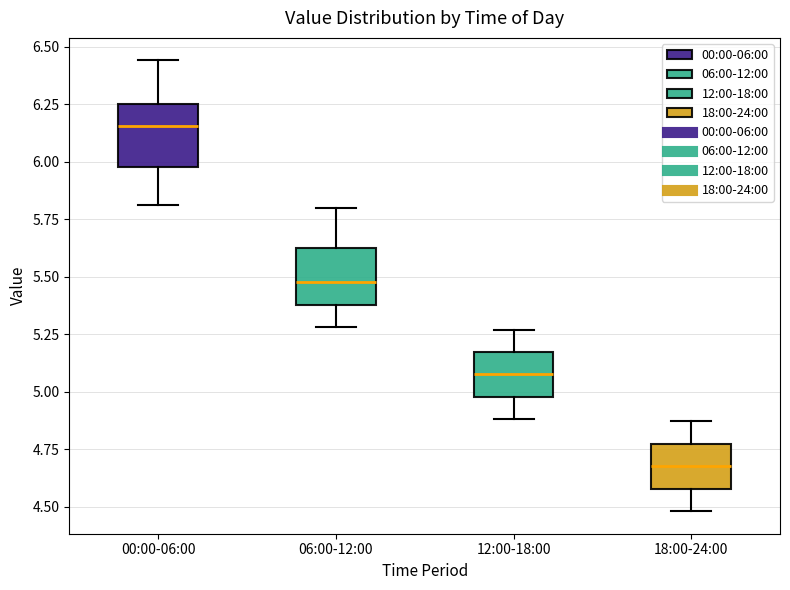

Reading left to right, transcribe this box plot: for each box, give where its median line is, the range the box spans, and where its two whiskers end, as read against the y-axis. The values are not printed on the chart, so give them approximately, as read against the axis.

00:00-06:00: median 6.15, box 6.00 to 6.25, whiskers 5.80 to 6.45
06:00-12:00: median 5.50, box 5.40 to 5.60, whiskers 5.30 to 5.80
12:00-18:00: median 5.10, box 5.00 to 5.15, whiskers 4.90 to 5.25
18:00-24:00: median 4.70, box 4.60 to 4.75, whiskers 4.50 to 4.85